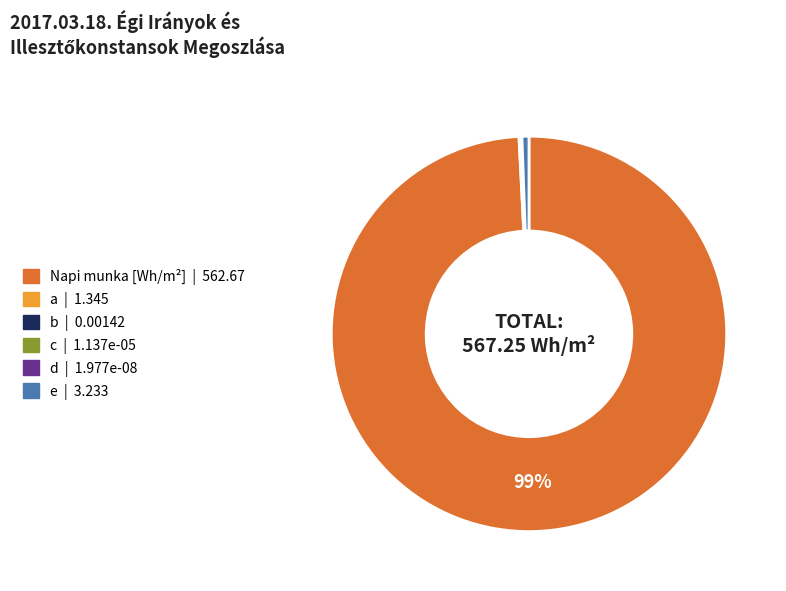

Is there a majority slice in this chart?

Yes